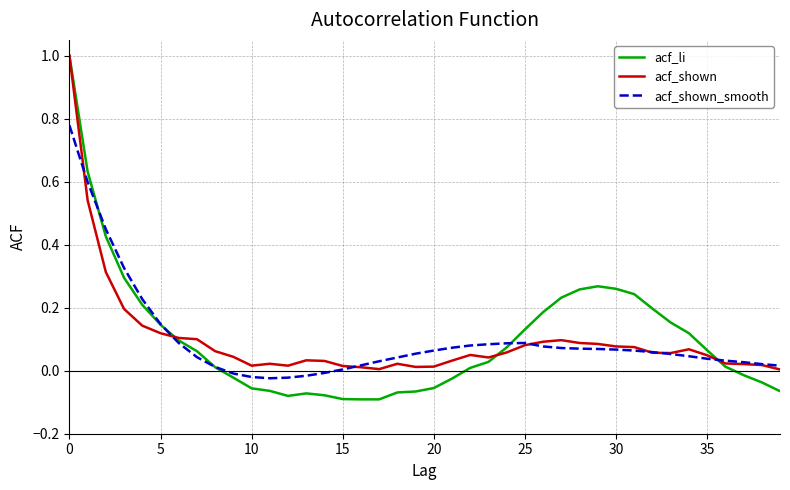

What is the sum of all acf_shown_smooth values?

3.9